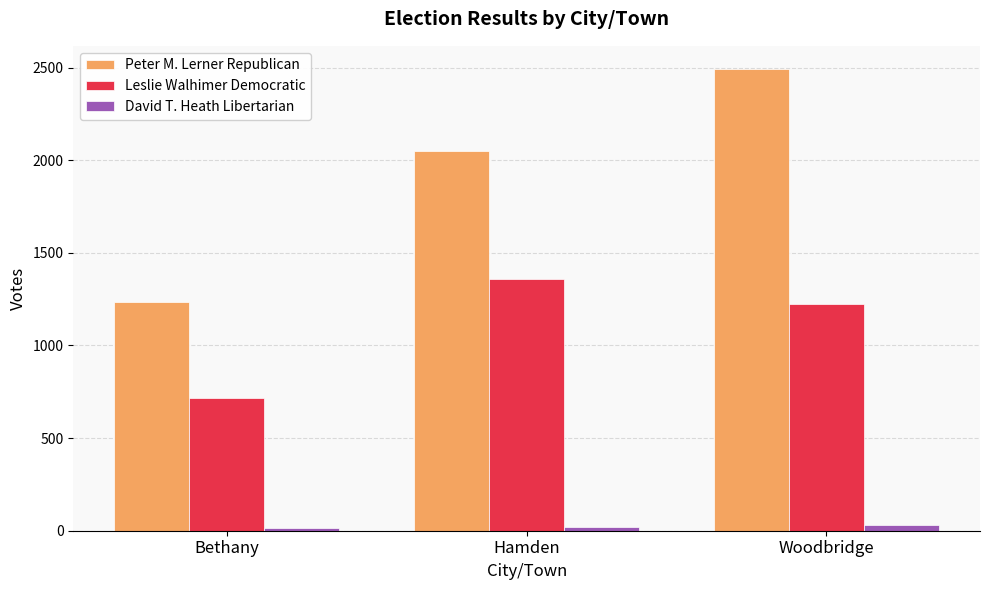

List the series in order of their overall mean, lowest first.

David T. Heath Libertarian, Leslie Walhimer Democratic, Peter M. Lerner Republican